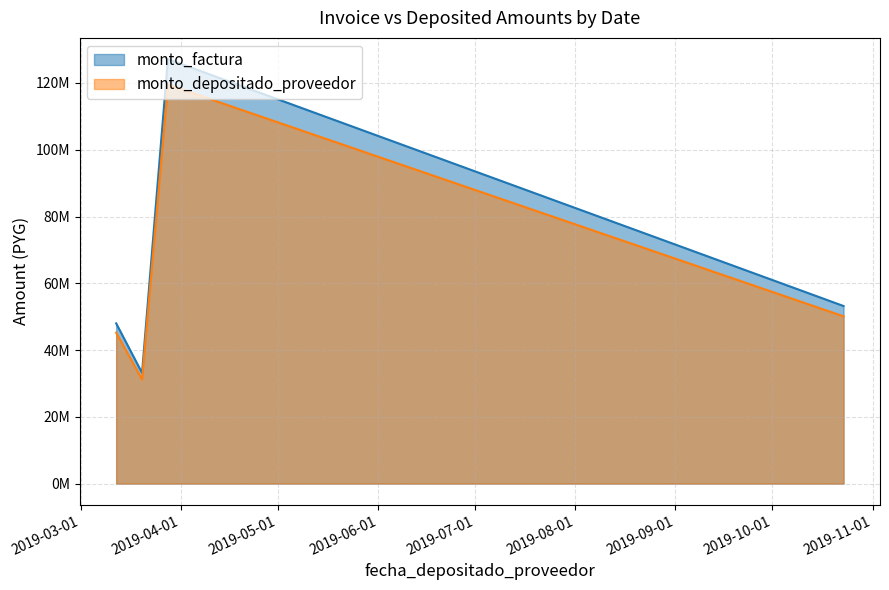

Does the chart have visible grid lines?

Yes